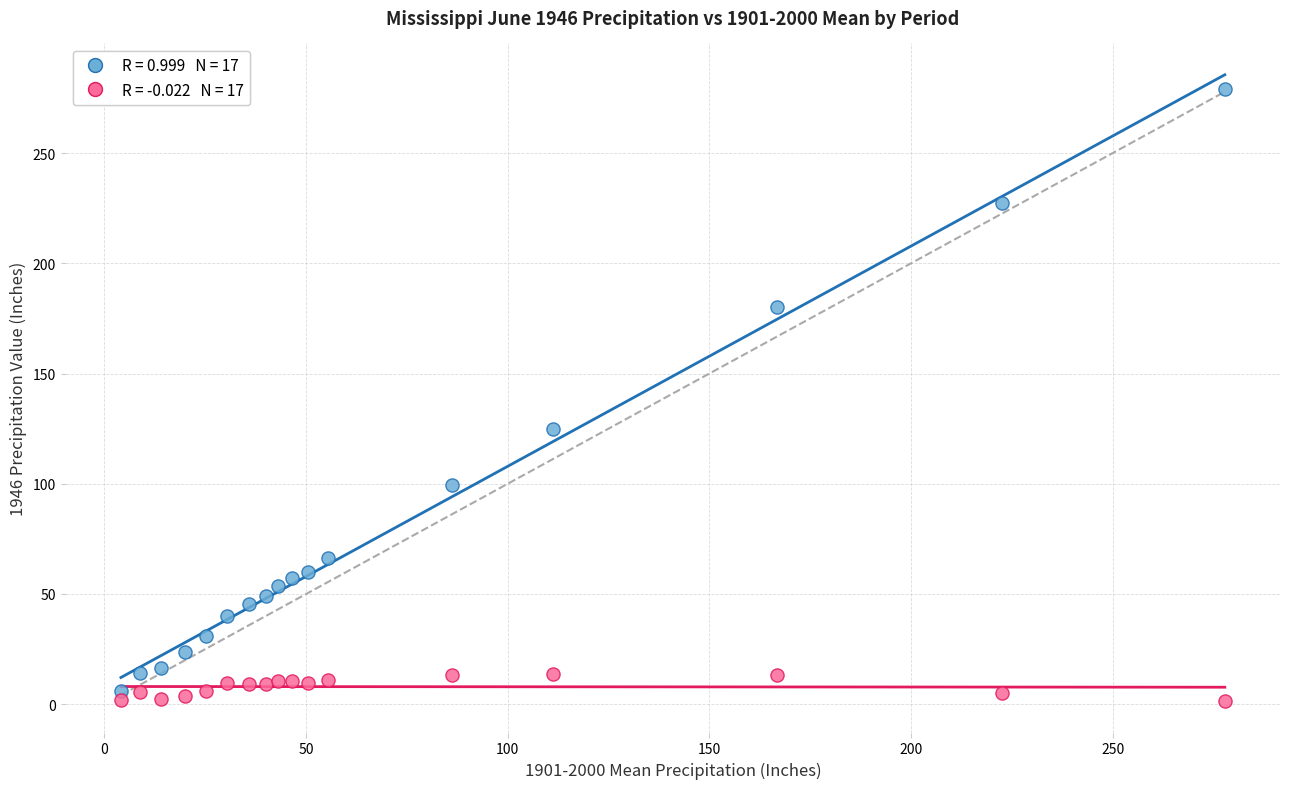

Across all series, what Y value is closest to 140?

124.8